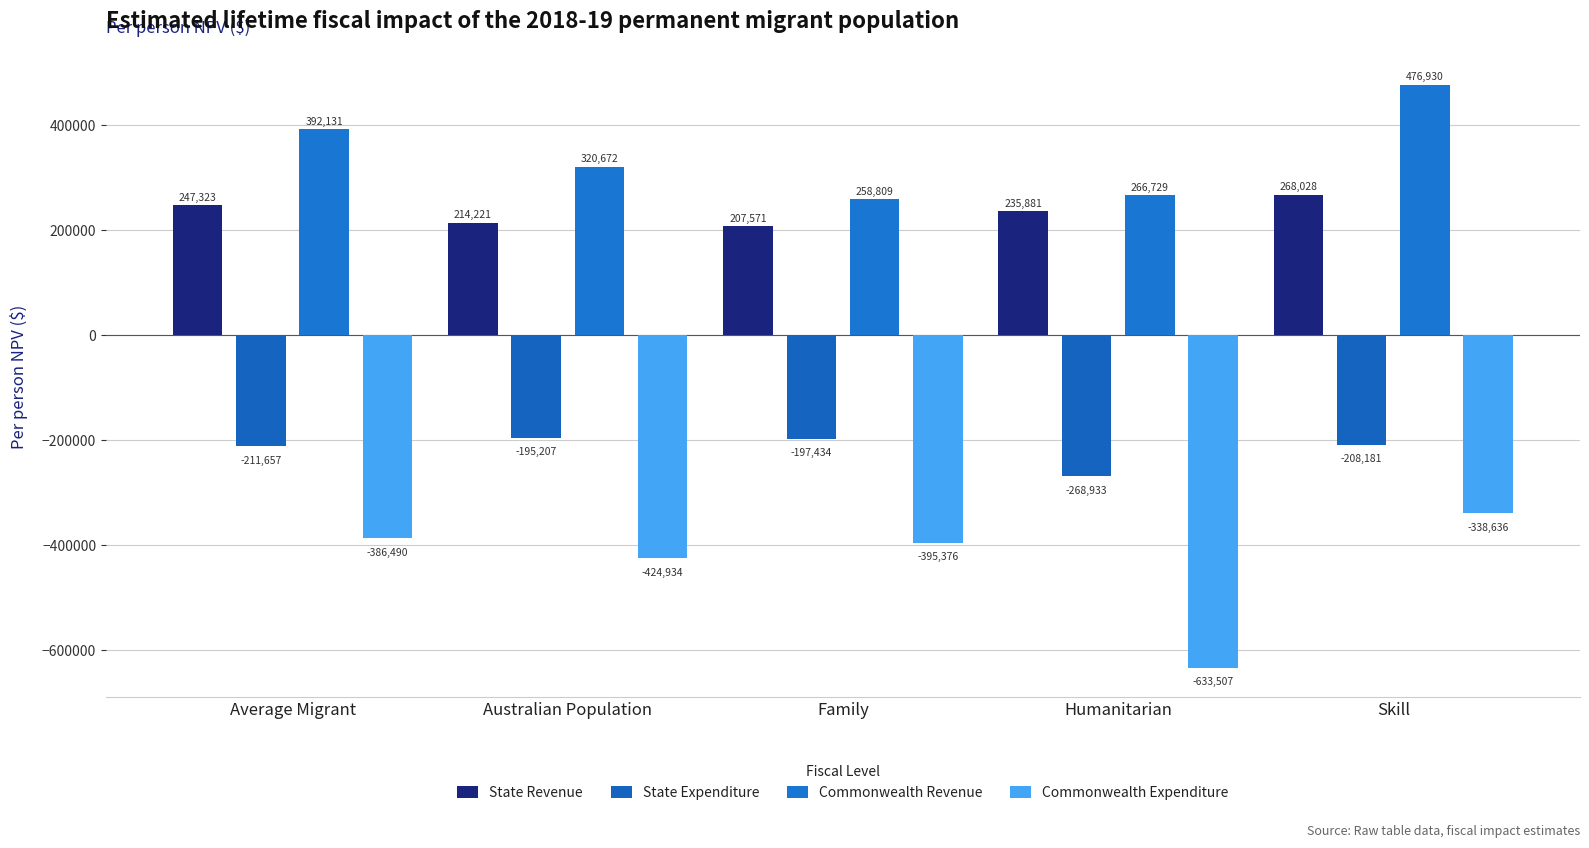

Which series has the largest range (max minus min)?

Commonwealth Expenditure